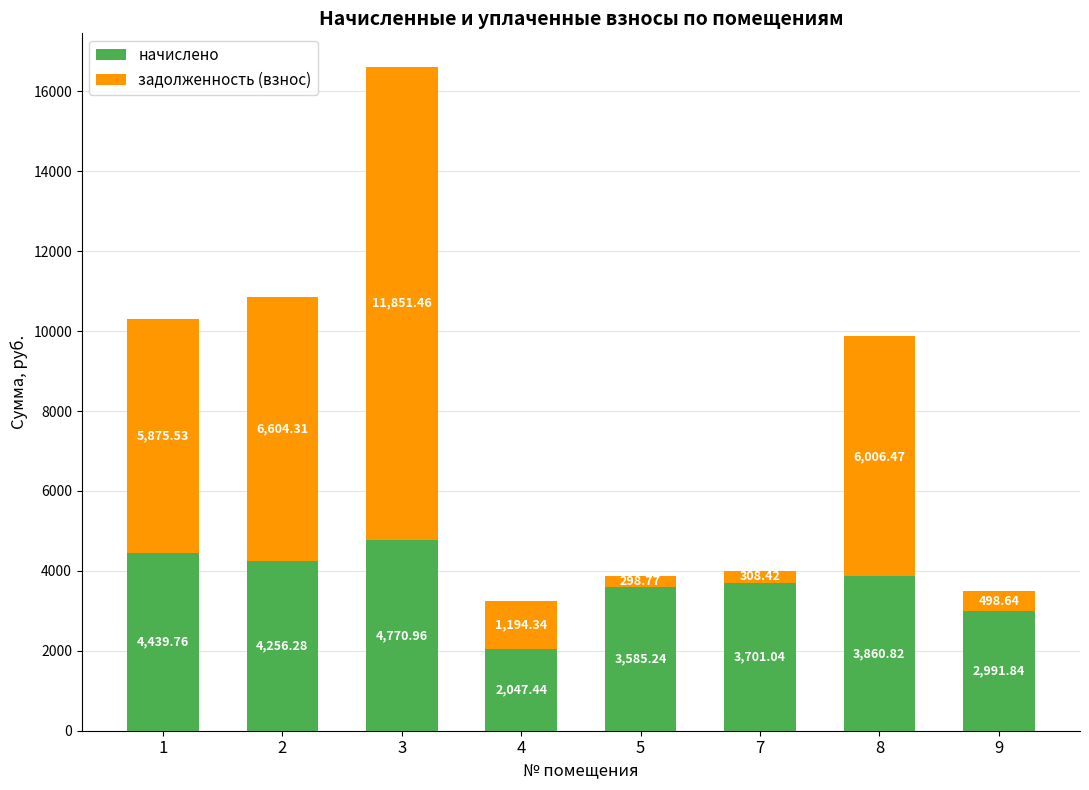

What is the difference between the начислено values at 4 and 1?

2392.3